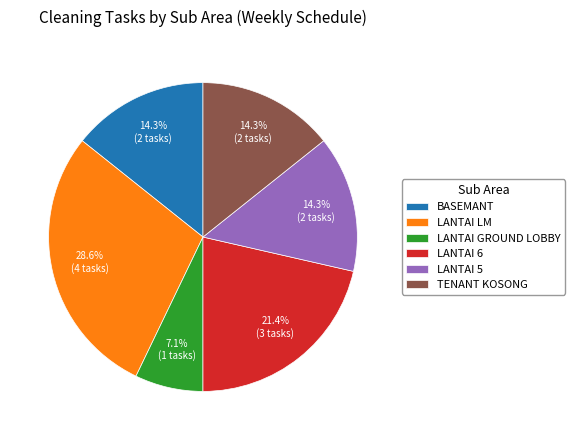

What is the ratio of the value at BASEMANT to the value at LANTAI GROUND LOBBY?

2.0